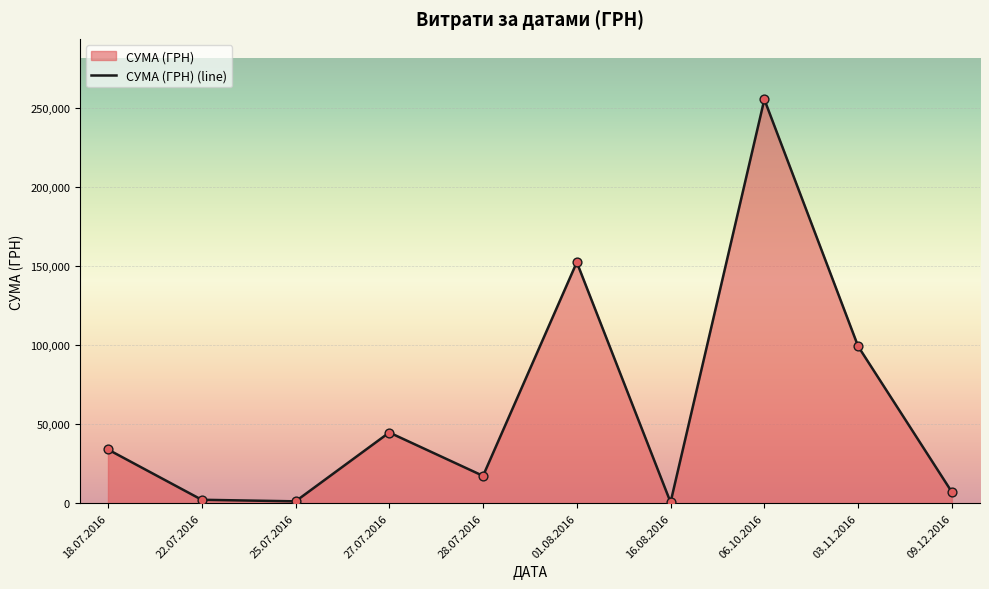

What is the ratio of the value at 27.07.2016 to the value at 06.10.2016?

0.2